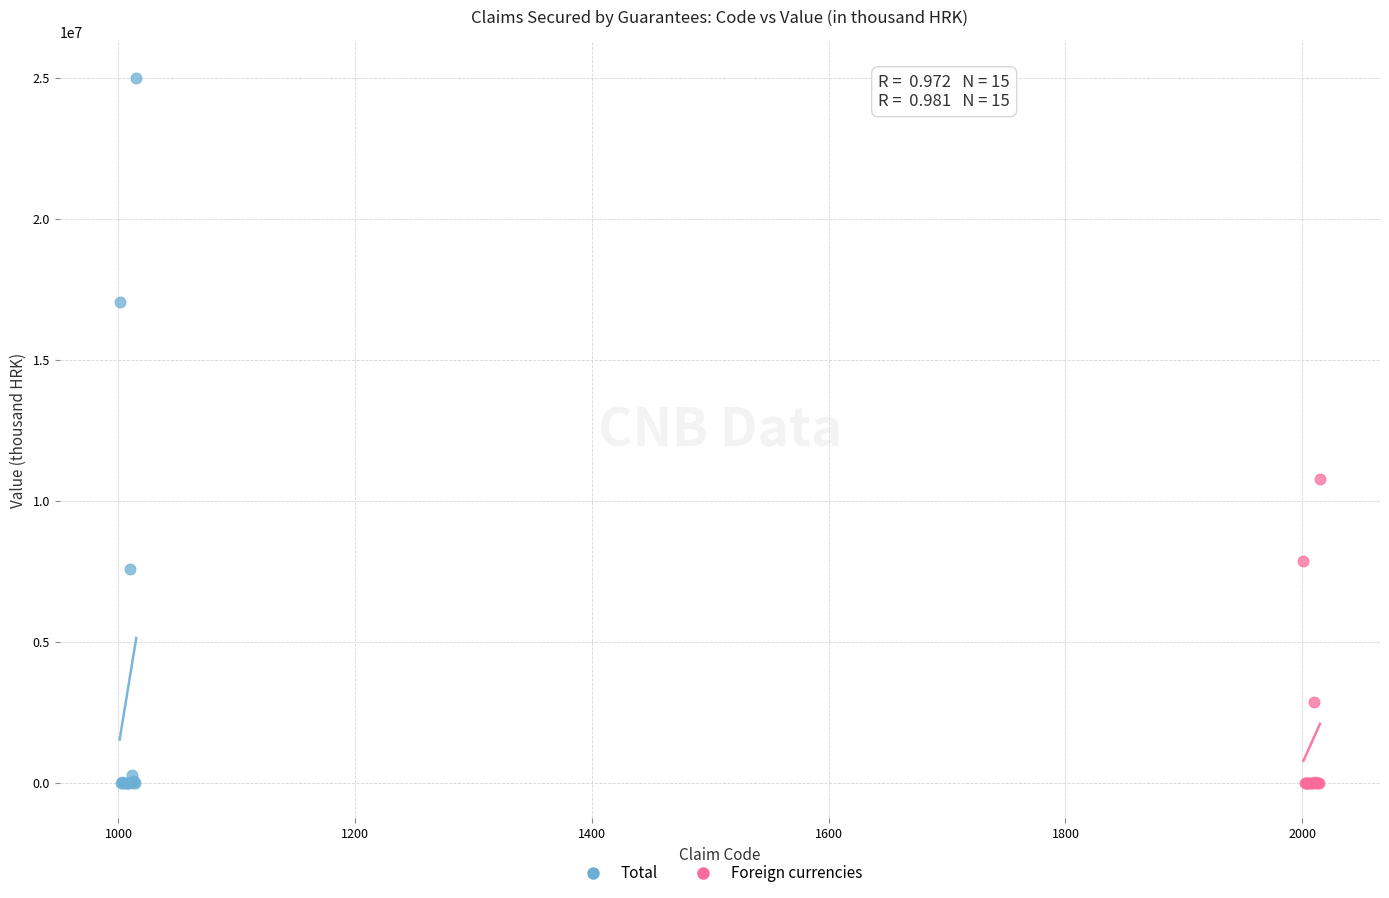

Which series has the largest Y range (max minus min)?

Total